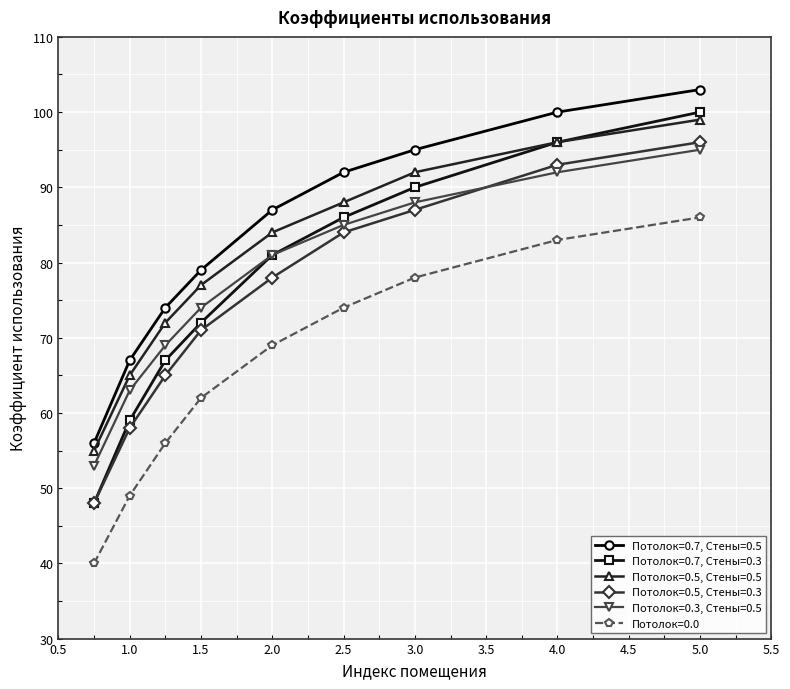

Which series has the widest spread of values?

Потолок=0.7, Стены=0.3